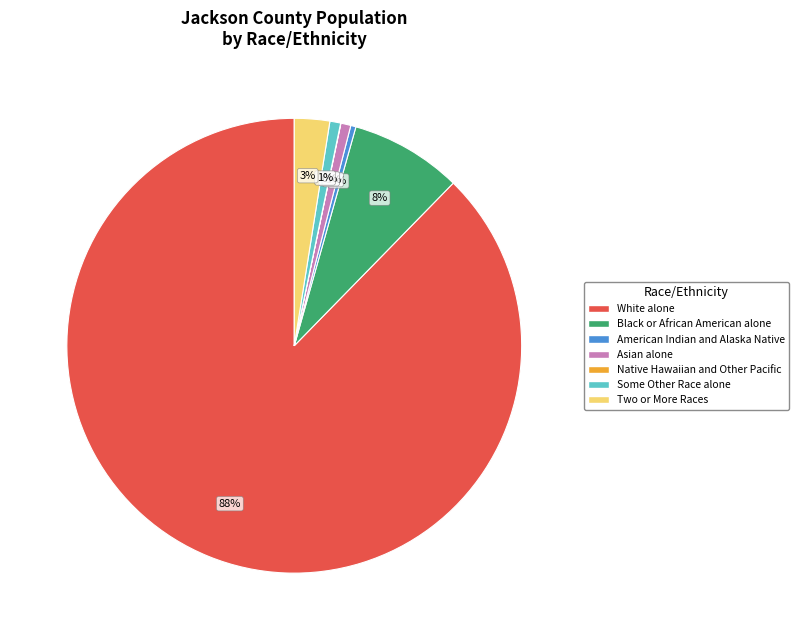

What is the largest slice in the pie chart?

White alone